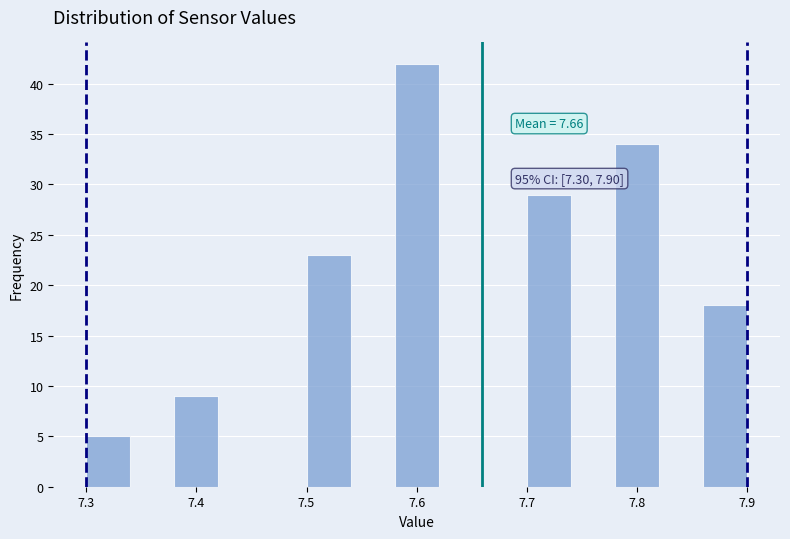

Which range on the x-axis has the tallest bar?

7.58 to 7.62